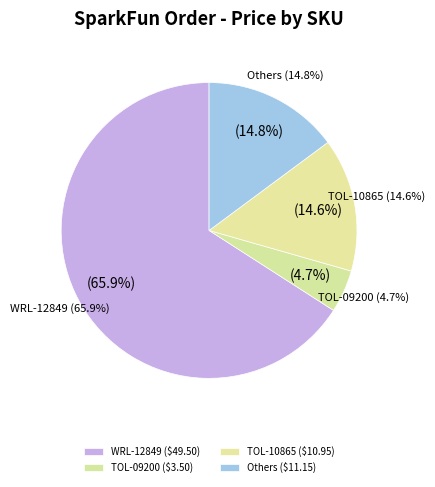

Do COM-00102 and TOL-10865 together represent more than half of the pie?

No